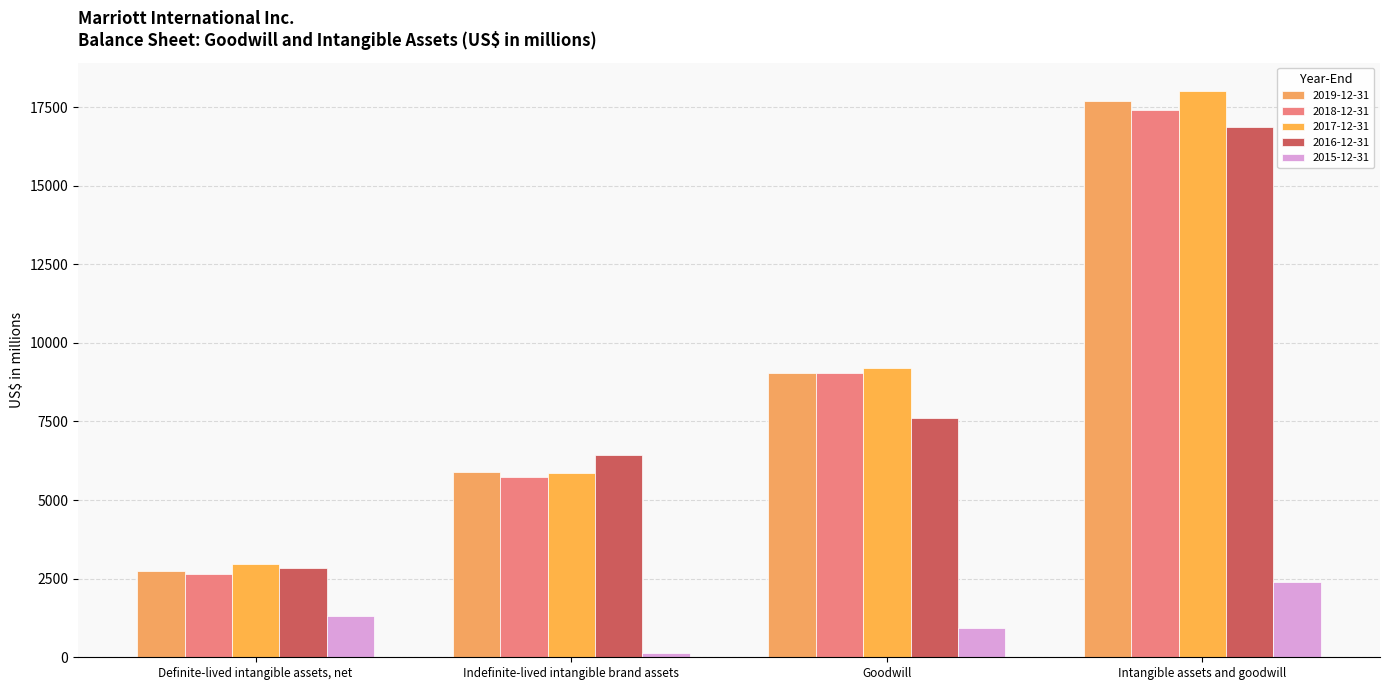

Which label corresponds to the smallest value in the chart?

Indefinite-lived intangible brand assets